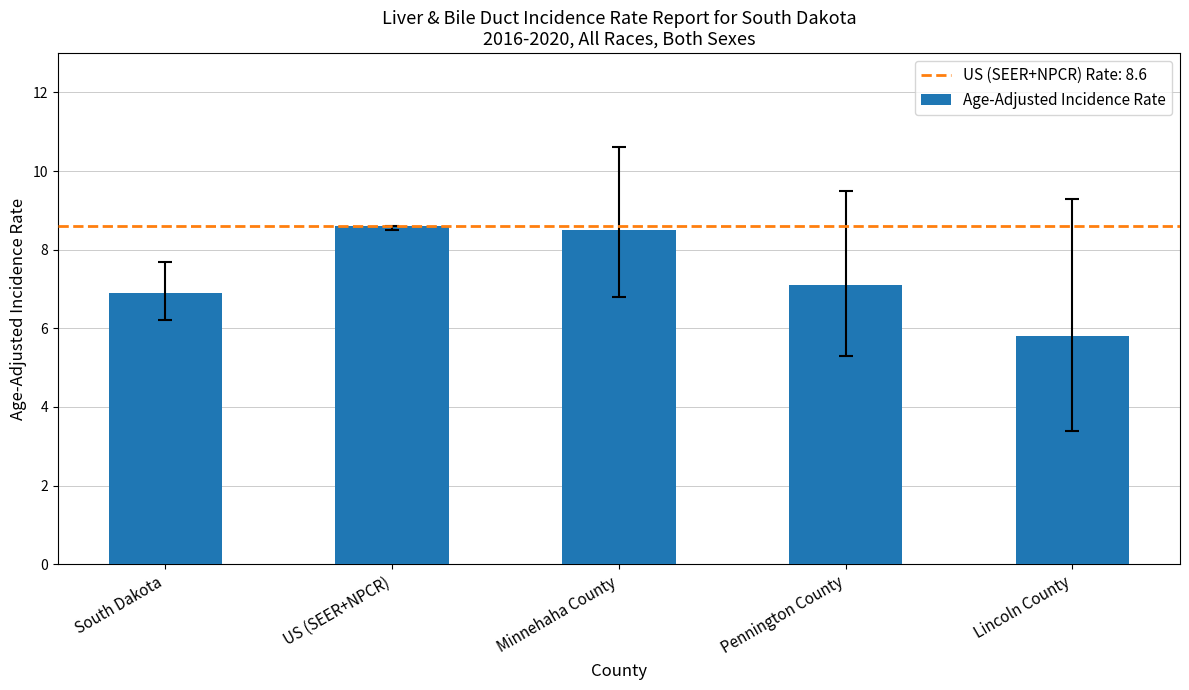

Reading left to right, list all the values displayed in this chart.

South Dakota=6.9	US (SEER+NPCR)=8.6	Minnehaha County=8.5	Pennington County=7.1	Lincoln County=5.8